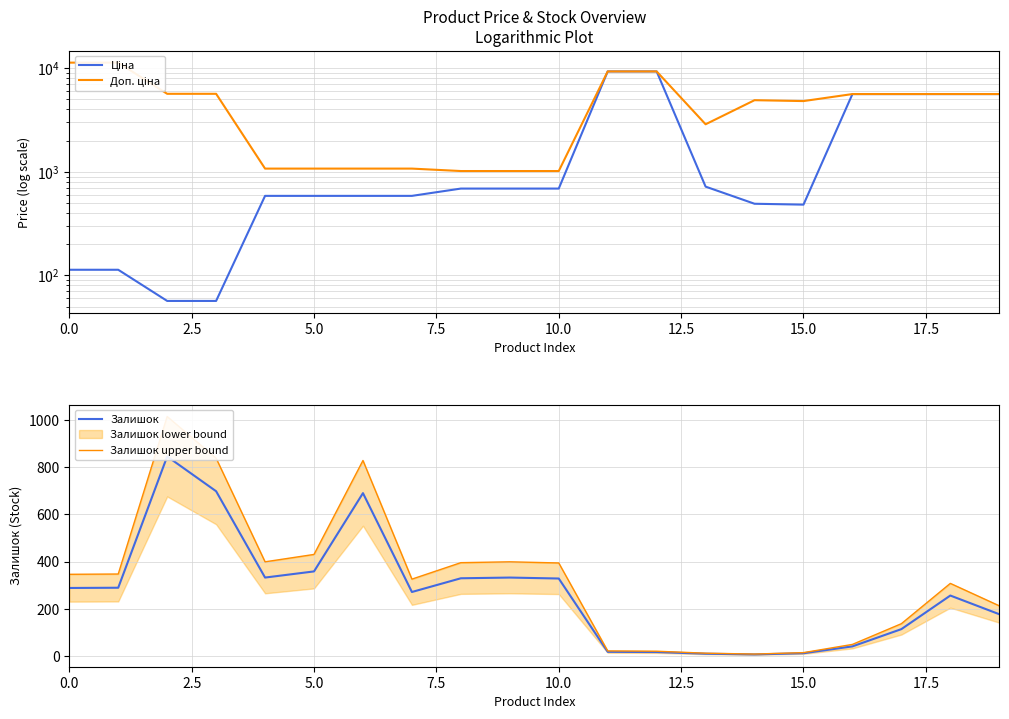

Which series has the widest spread of values?

Доп. ціна